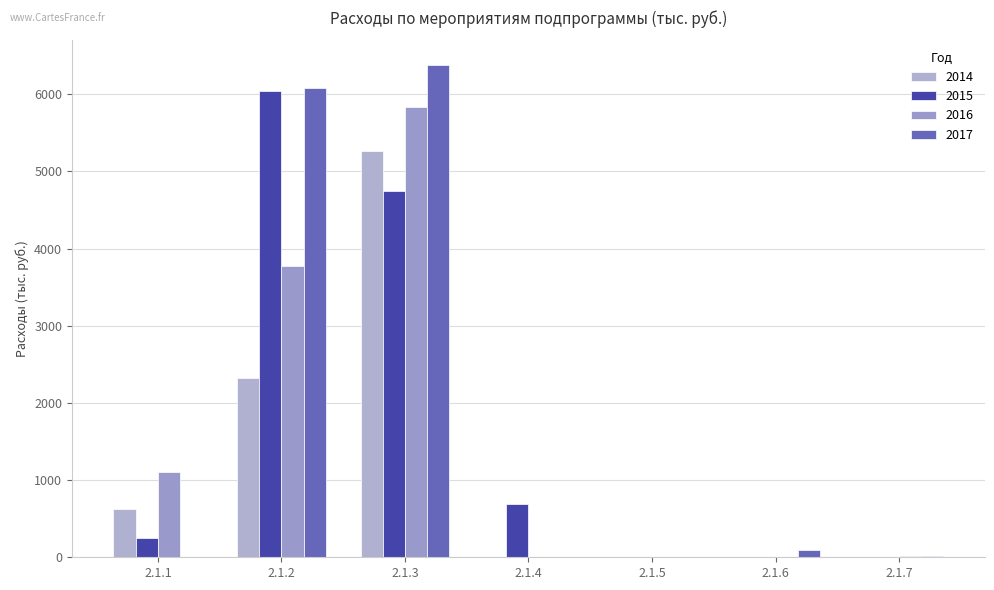

Which series has the largest total across all categories?

2017